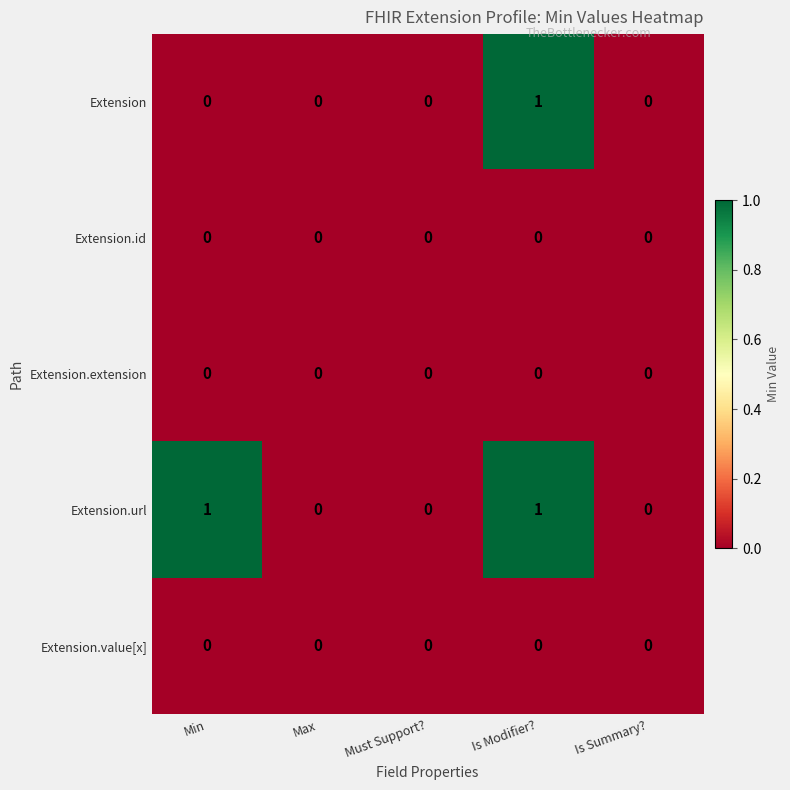

Reading left to right, what are all the values shown in this chart?

Extension: Min=0	Max=0	Must Support?=0	Is Modifier?=1	Is Summary?=0
Extension.id: Min=0	Max=0	Must Support?=0	Is Modifier?=0	Is Summary?=0
Extension.extension: Min=0	Max=0	Must Support?=0	Is Modifier?=0	Is Summary?=0
Extension.url: Min=1	Max=0	Must Support?=0	Is Modifier?=1	Is Summary?=0
Extension.value[x]: Min=0	Max=0	Must Support?=0	Is Modifier?=0	Is Summary?=0